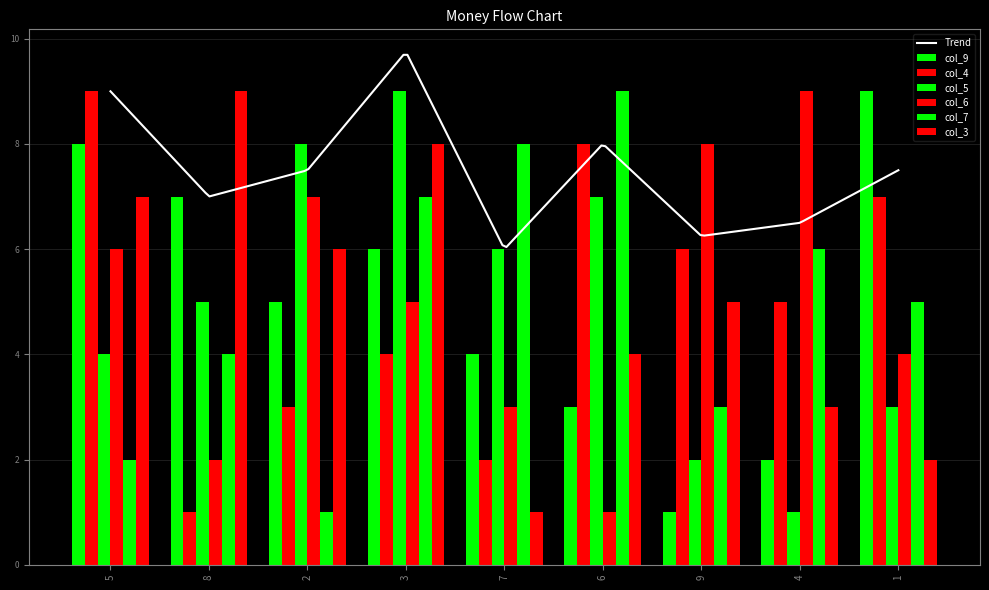

What is the label of the 1st bar from the left?

5